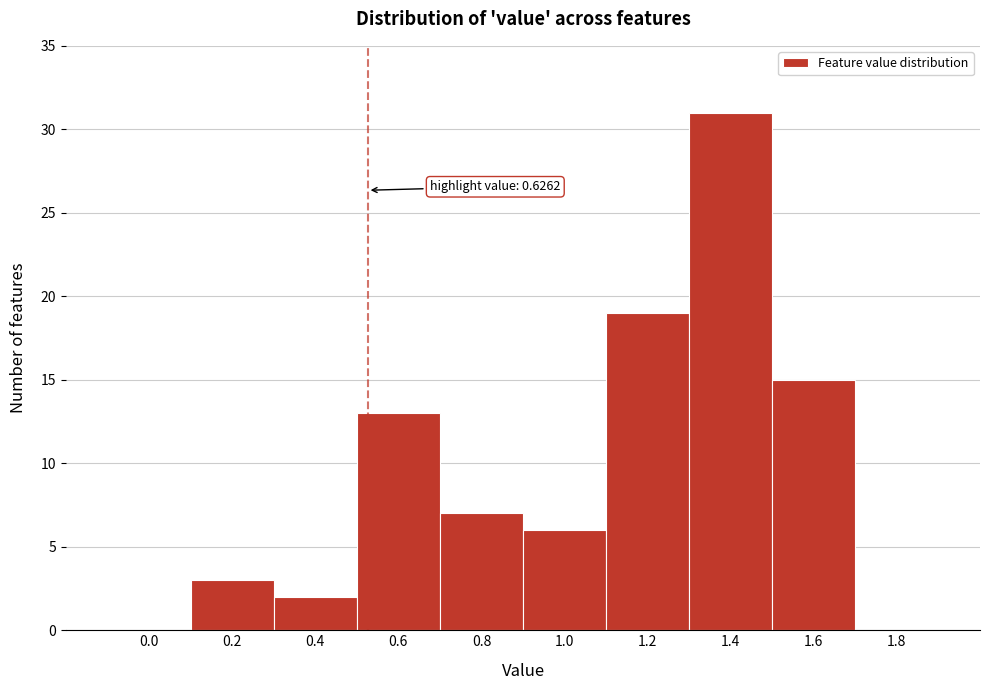

Reading left to right, list all the values displayed in this chart.

0.0=0	0.2=3	0.4=2	0.6=13	0.8=7	1.0=6	1.2=19	1.4=31	1.6=15	1.8=0